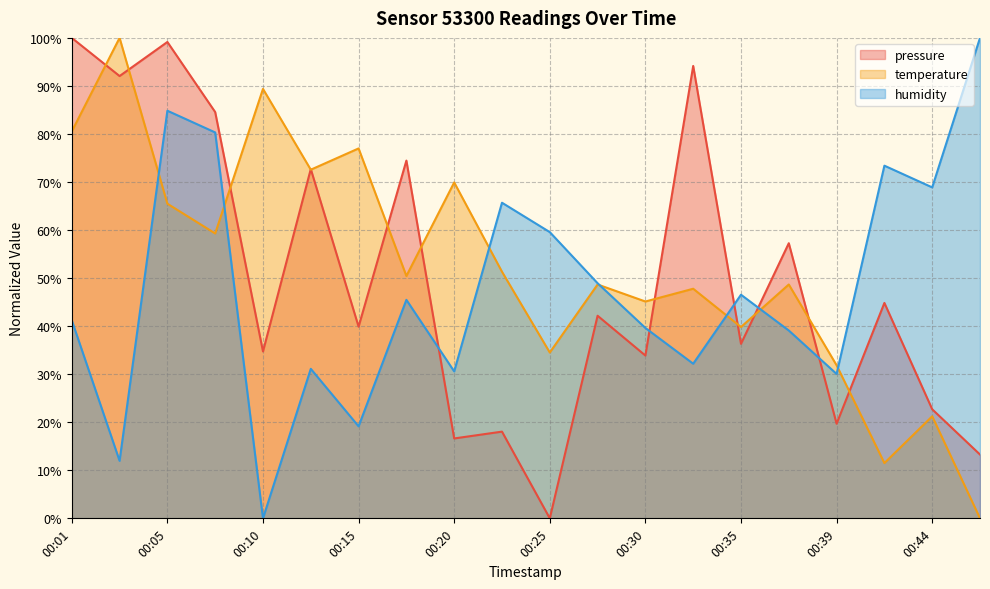

True or false: humidity has a value of 68.9 at 00:44.

True